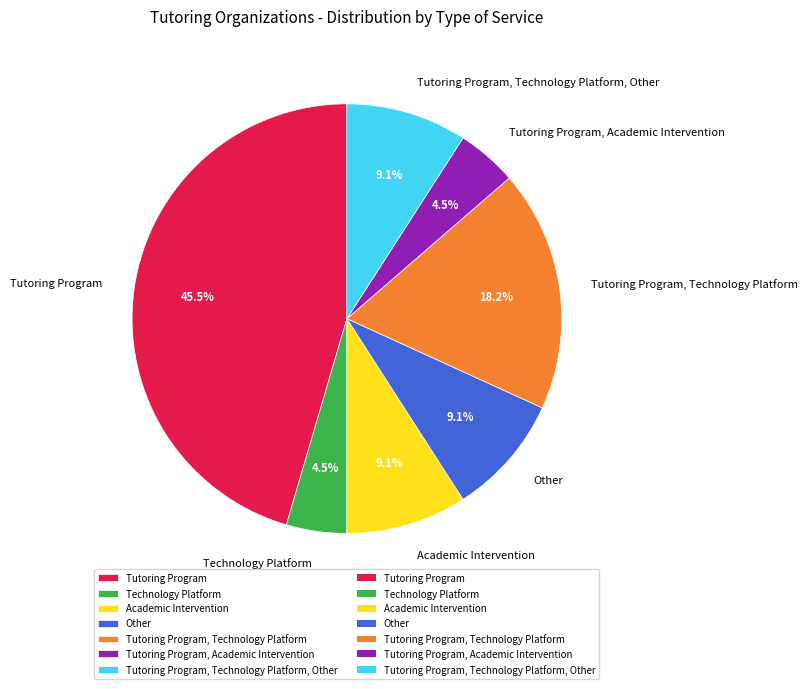

To the nearest percent, what is the difference between the largest and smallest slice percentages?

41%